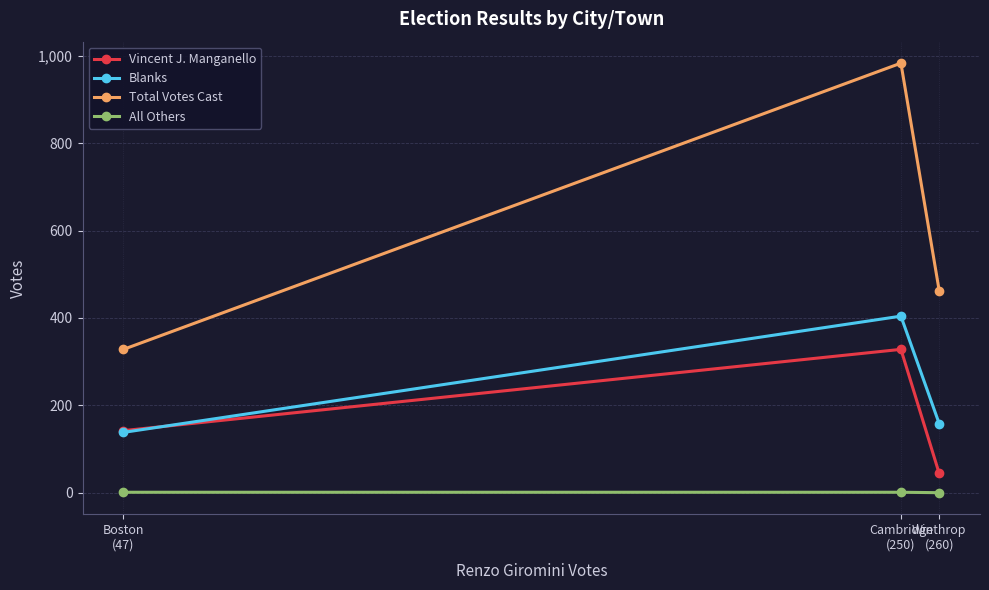

What is the sum of all Total Votes Cast values?

1773